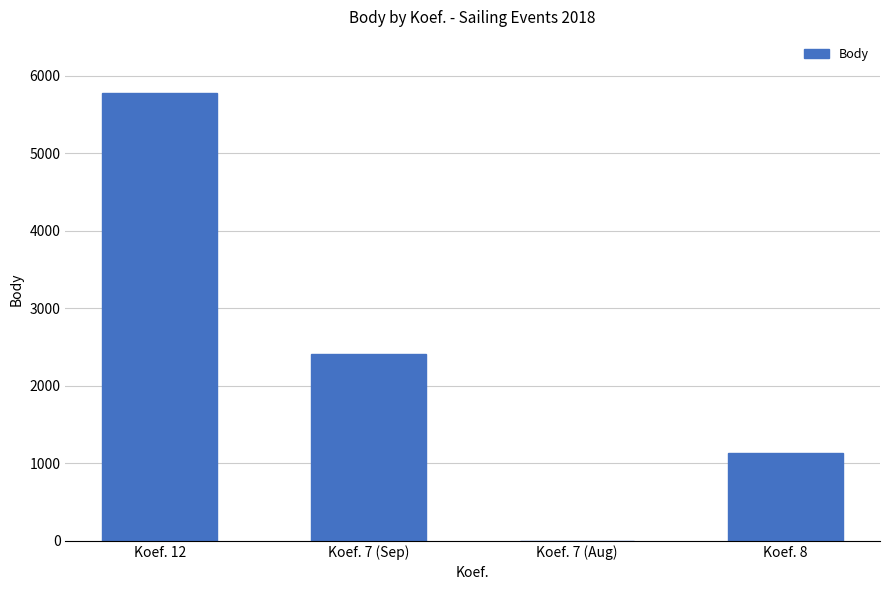

Read the value at Koef. 8, to the nearest 50.

1150